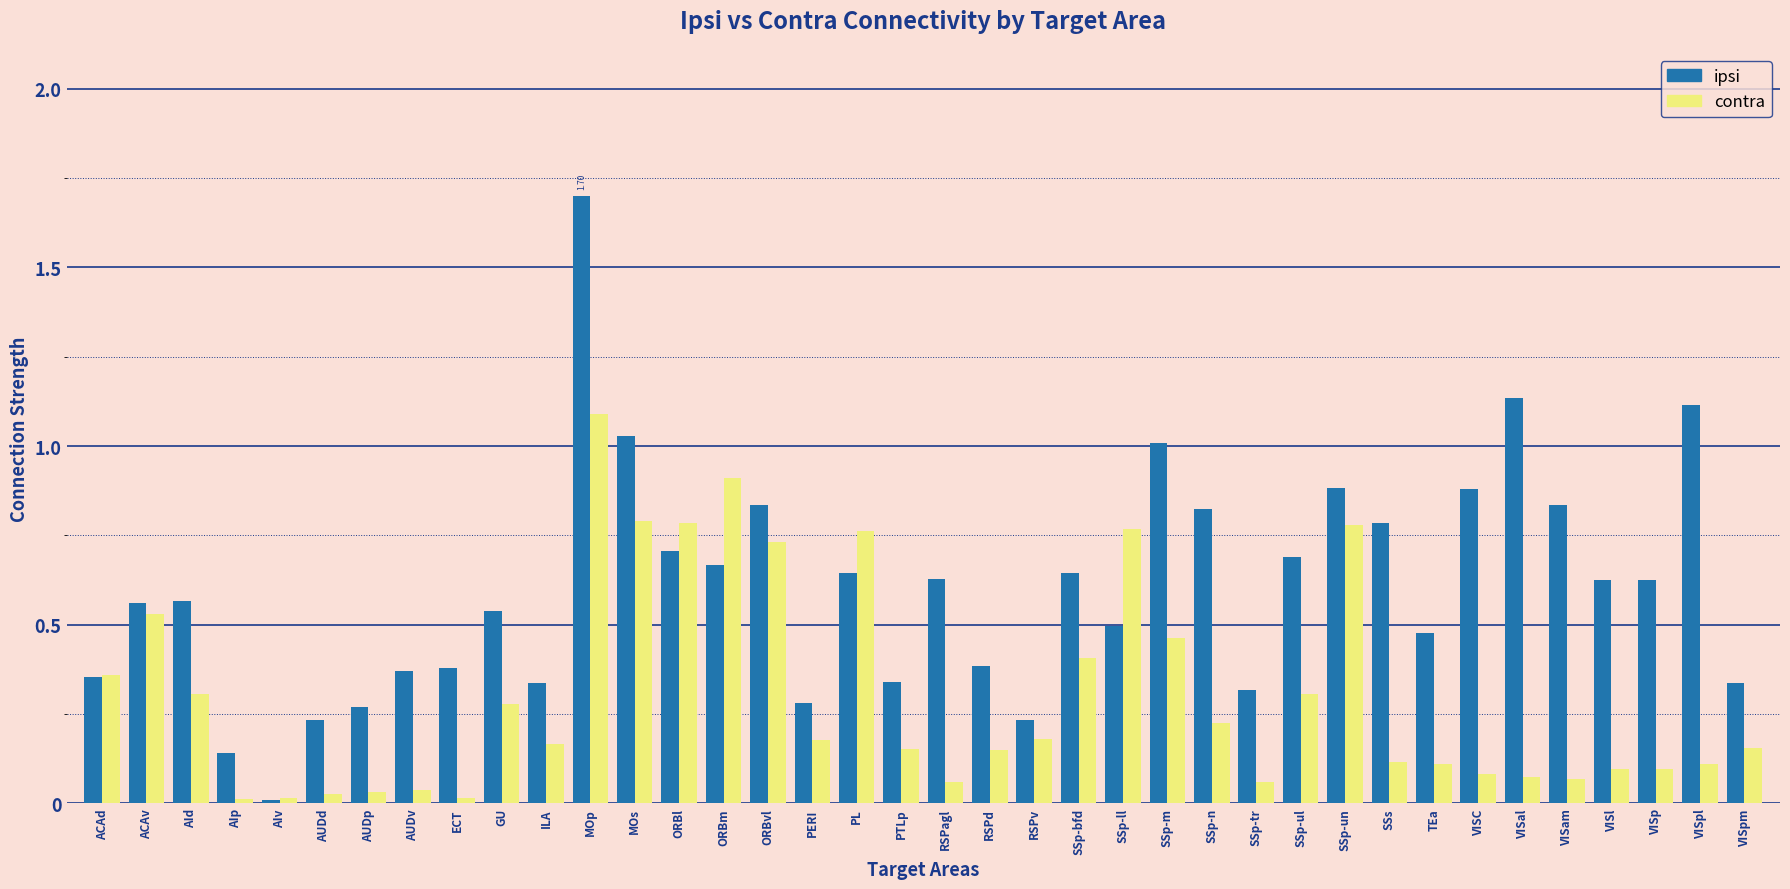

List the series in order of their overall mean, highest first.

ipsi, contra